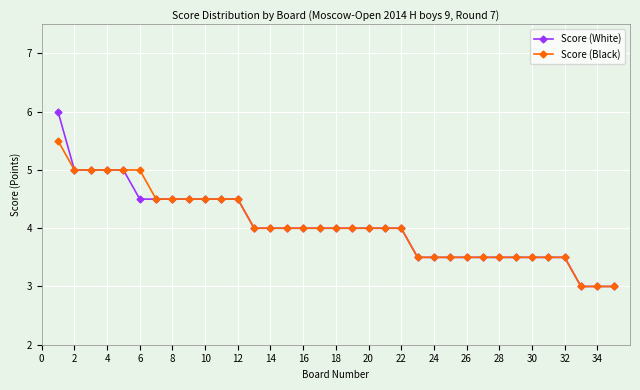

How many lines are shown in the chart?

2